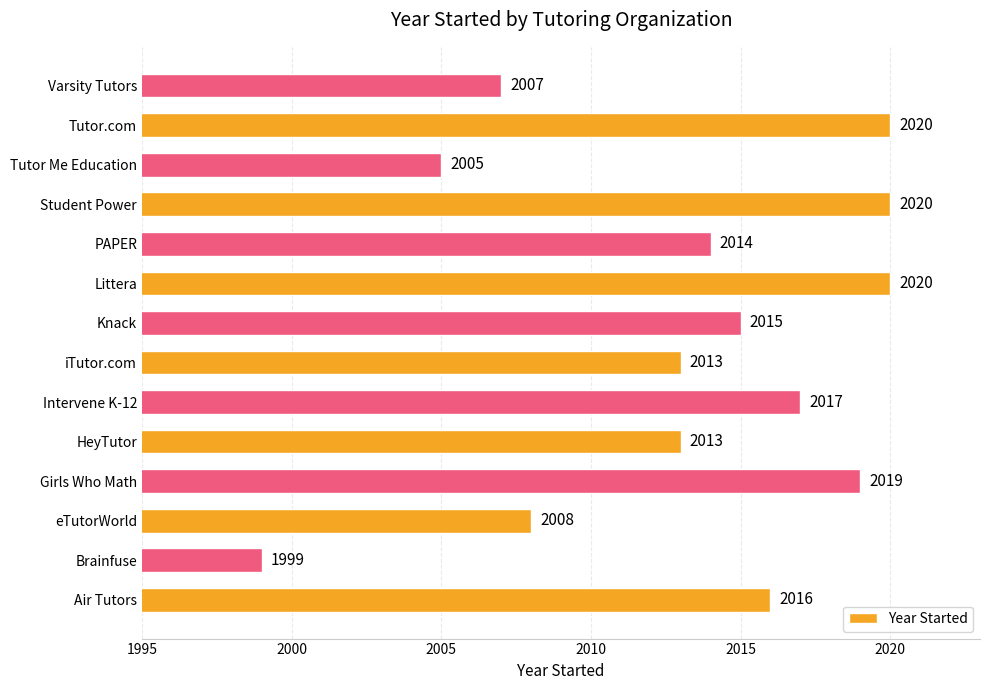

Is it true that the value at HeyTutor is 2013?

True